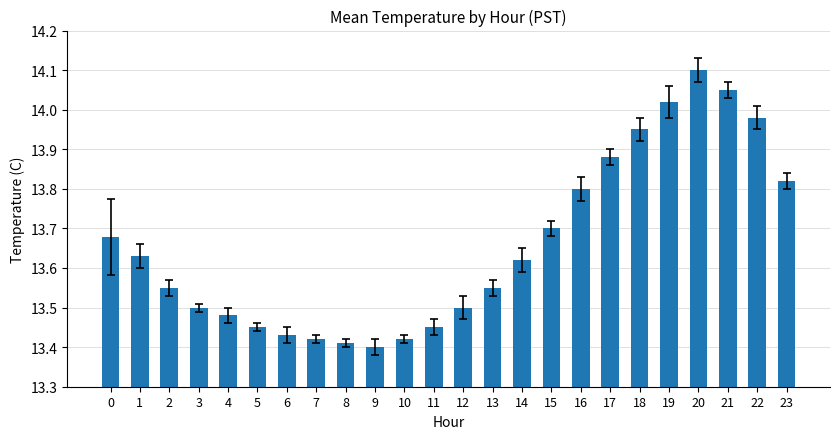

Which label corresponds to the largest value in the chart?

20